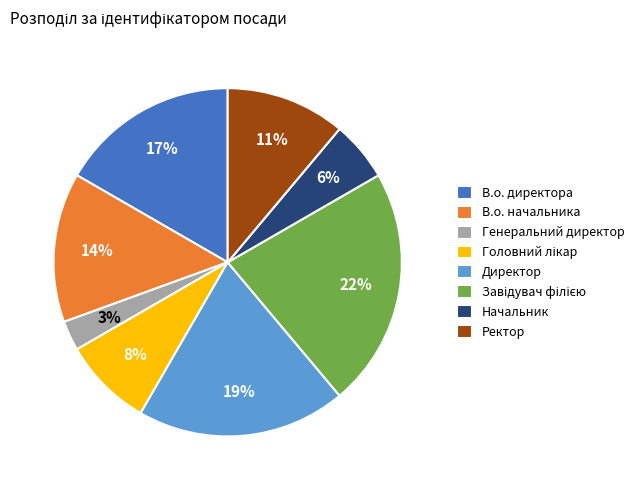

What percentage is the Начальник slice, to the nearest percent?

6%